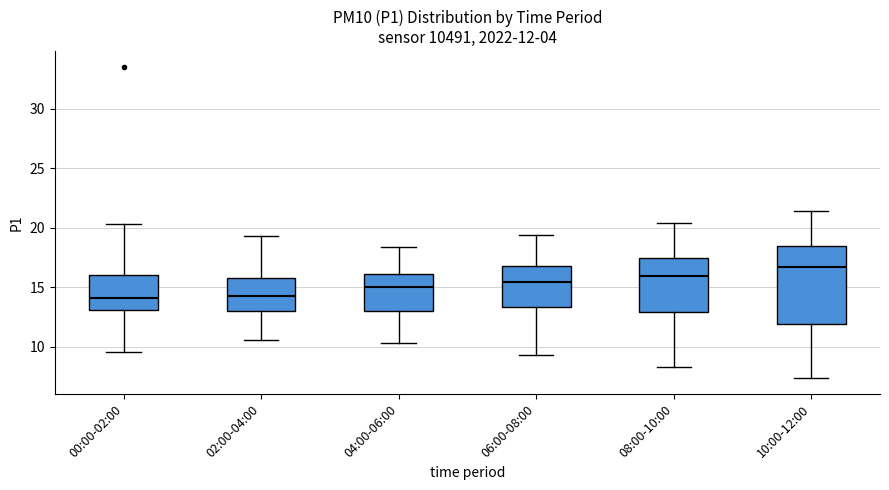

Comparing the boxes themselves (not the whiskers), which one is the tallest?

10:00-12:00